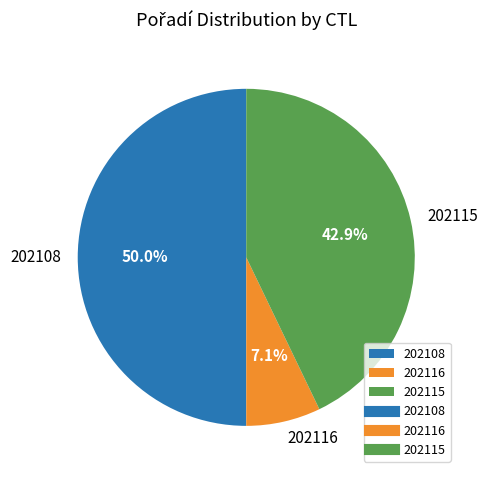

How many slices are in this pie chart?

3